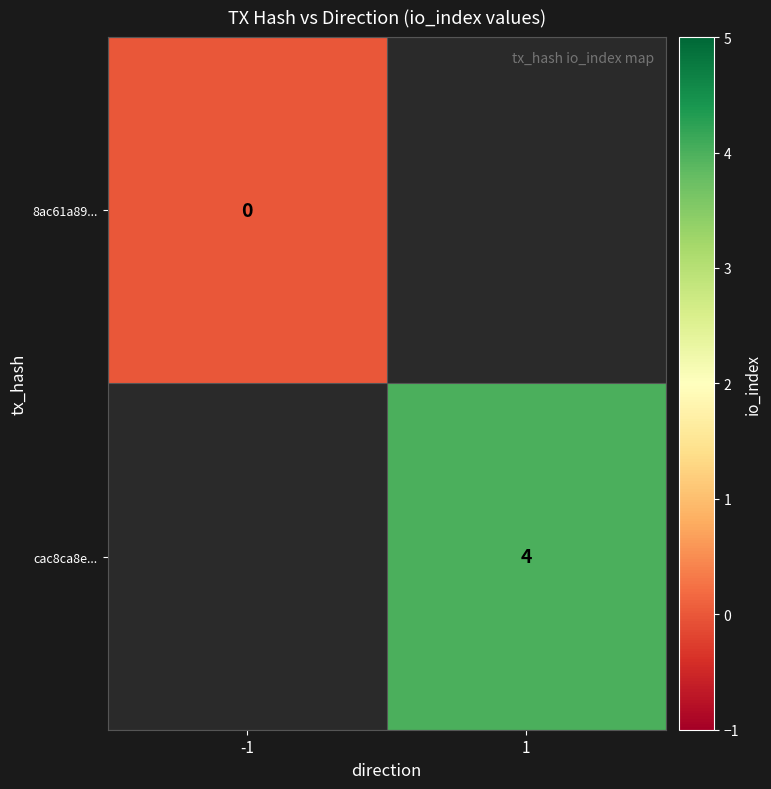

The cac8ca8e... series shows 4 at 1. True or false?

True